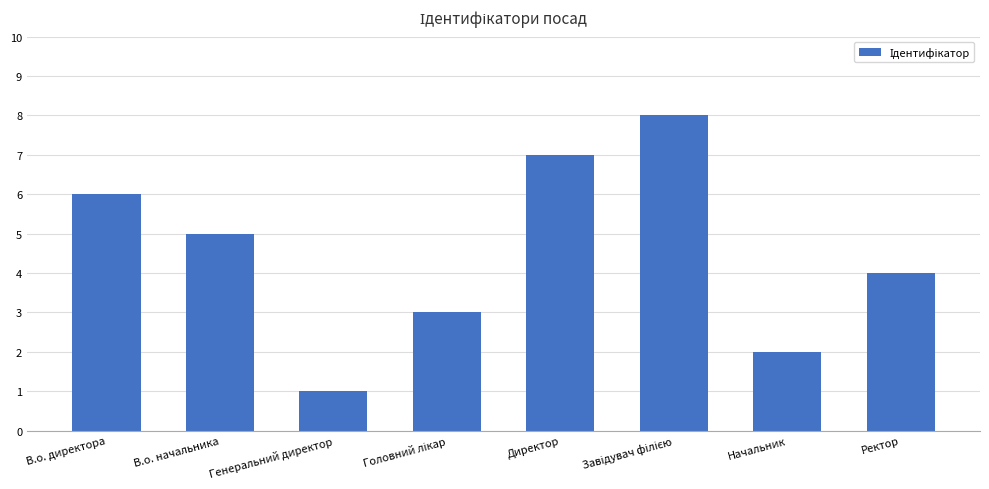

What is the label of the 6th bar from the right?

Генеральний директор